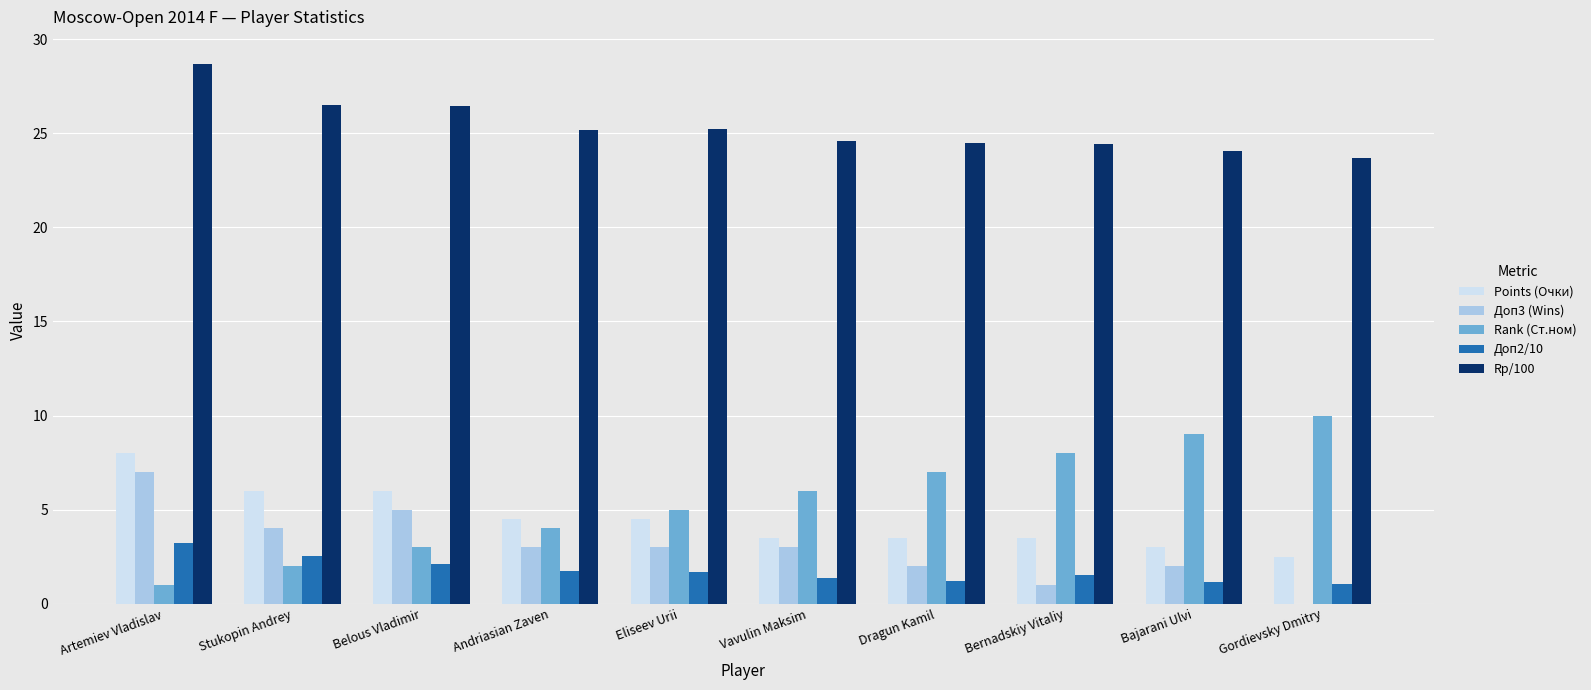

What value does the Points (Очки) series have at Gordievsky Dmitry?

2.5